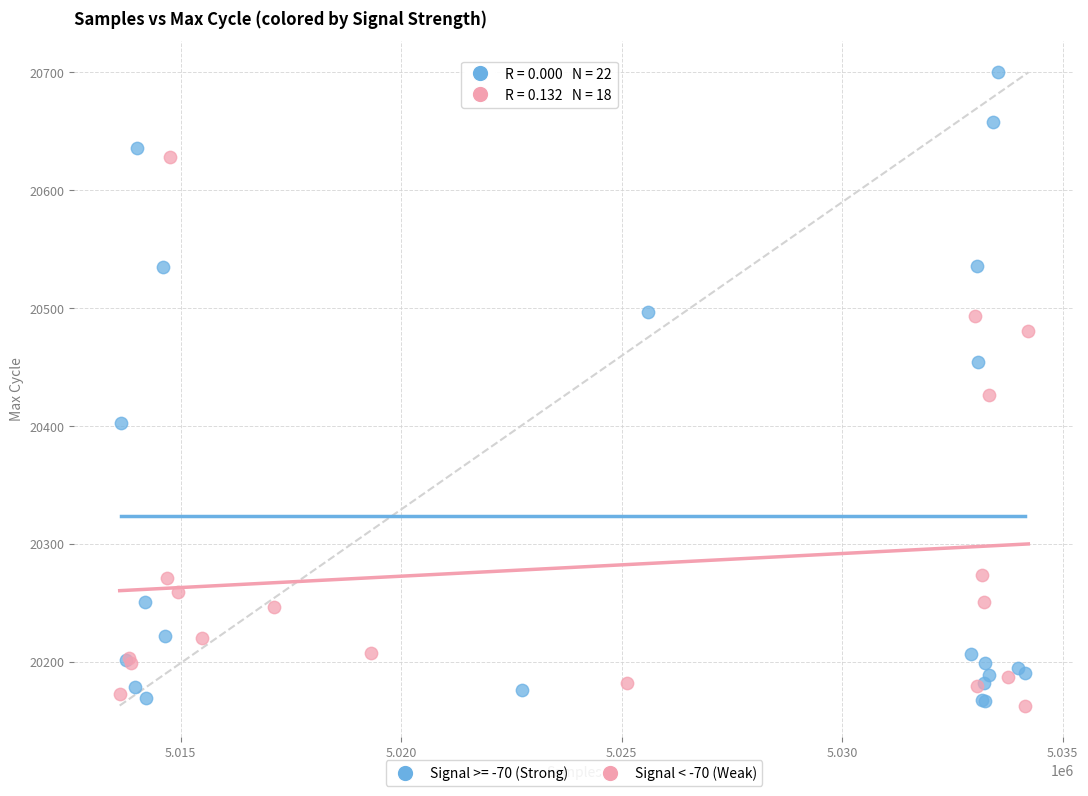

Which series has the largest Y range (max minus min)?

Signal >= -70 (Strong)